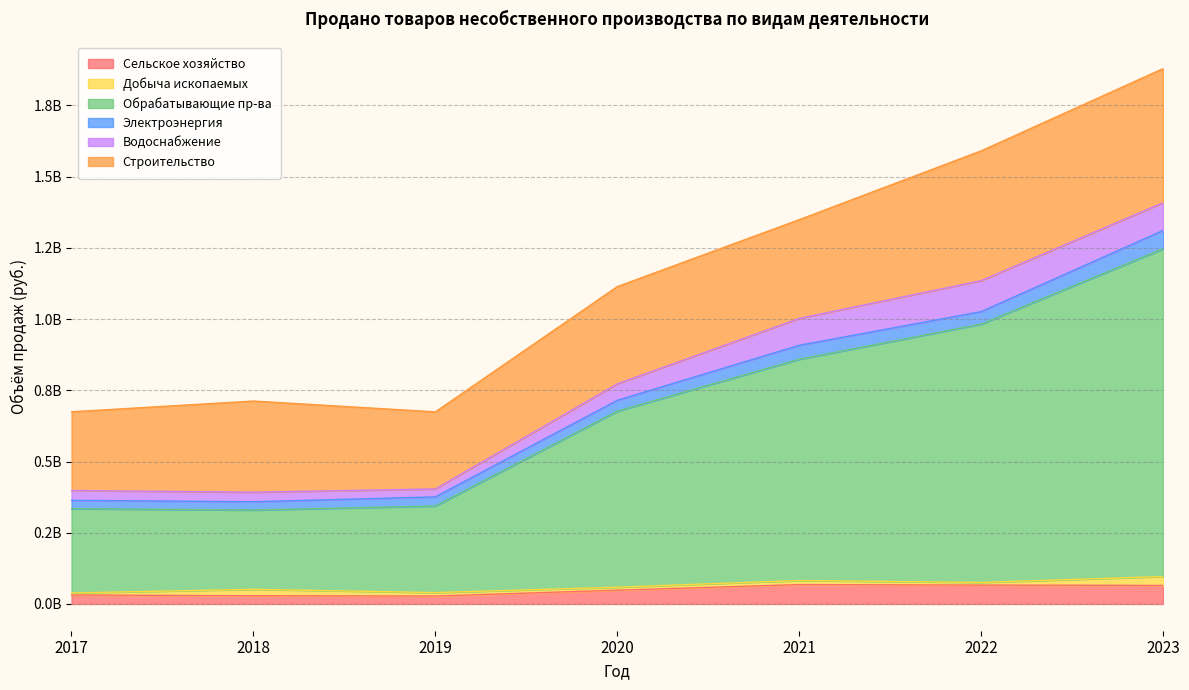

What is the greatest value displayed?

1150485399.3